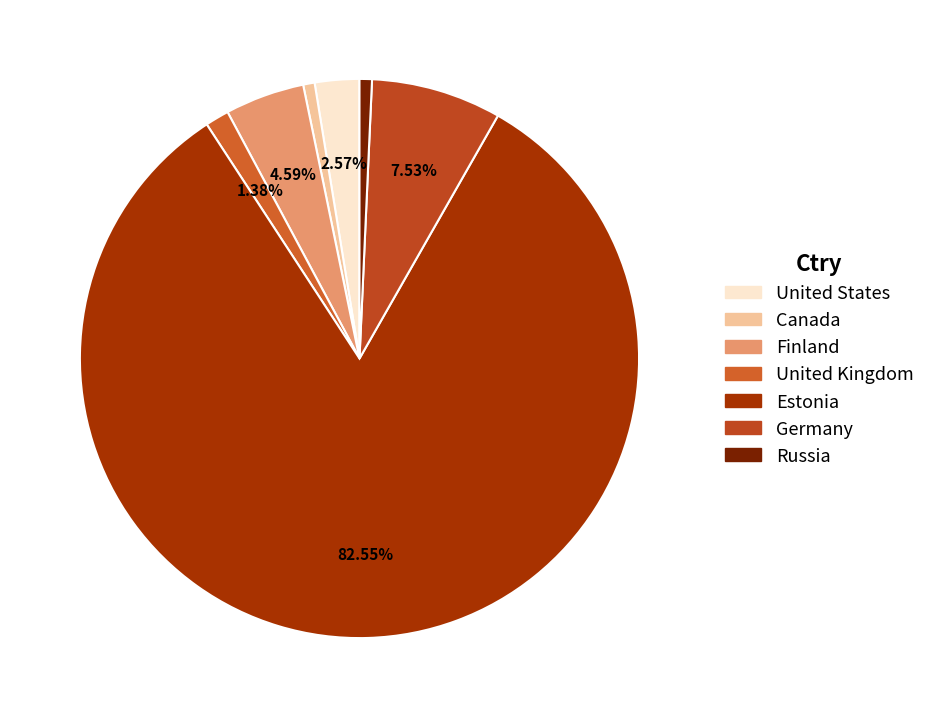

What percentage is the Estonia slice, to the nearest percent?

83%